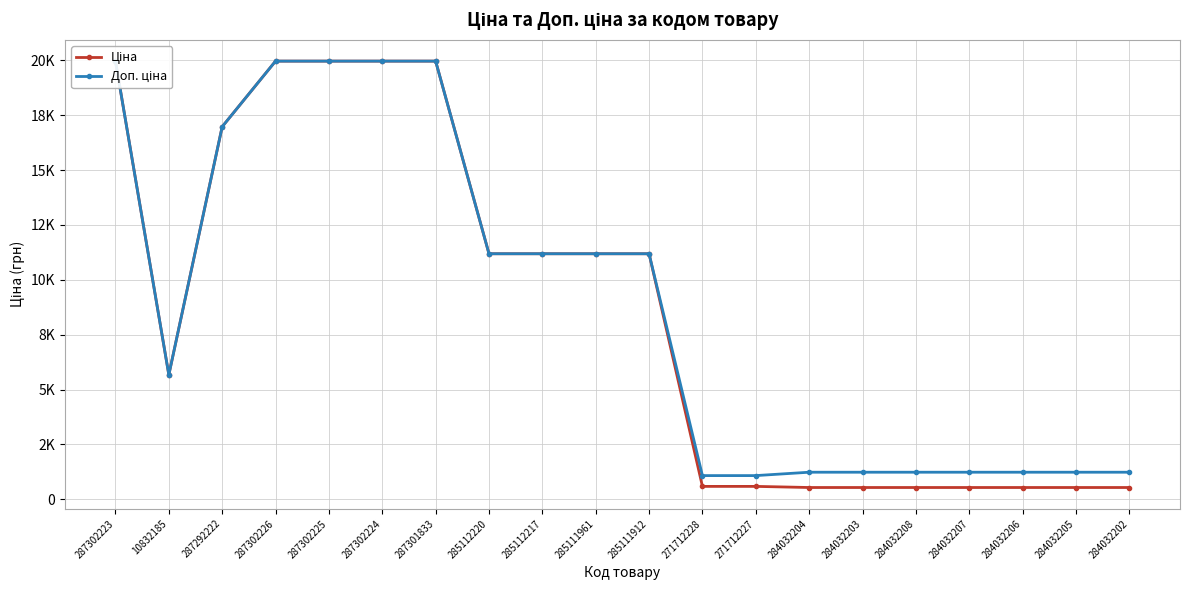

Reading left to right, transcribe all the data shown in this chart.

Ціна: 287302223=19964.2	10832185=5673.8	287292222=16976.3	287302226=19964.2	287302225=19964.2	287302224=19964.2	287301833=19964.2	285112220=11188.2	285112217=11188.2	285111961=11188.2	285111912=11188.2	271712228=589.9	271712227=589.9	284032204=539.0	284032203=539.0	284032208=539.0	284032207=539.0	284032206=539.0	284032205=539.0	284032202=539.0
Доп. ціна: 287302223=19964.2	10832185=5673.8	287292222=16976.3	287302226=19964.2	287302225=19964.2	287302224=19964.2	287301833=19964.2	285112220=11188.2	285112217=11188.2	285111961=11188.2	285111912=11188.2	271712228=1081.7	271712227=1081.7	284032204=1235.4	284032203=1235.4	284032208=1235.4	284032207=1235.4	284032206=1235.4	284032205=1235.4	284032202=1235.4